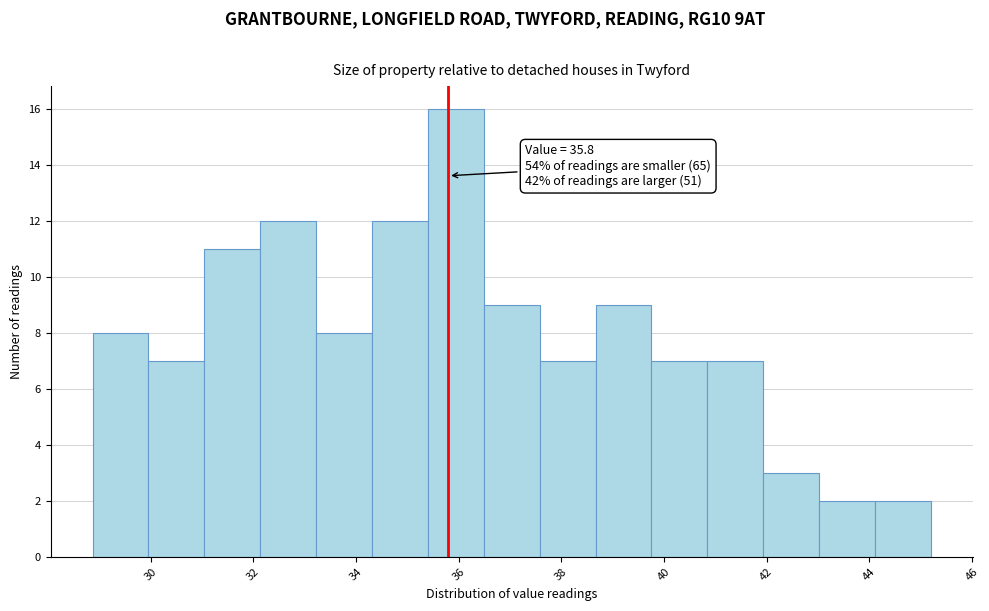

Which range on the x-axis has the tallest bar?

35.4 to 36.4